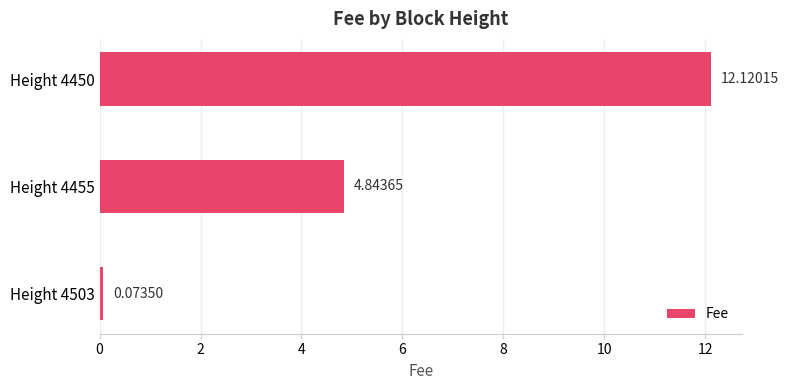

List the labels in order of value, smallest first.

Height 4503, Height 4455, Height 4450